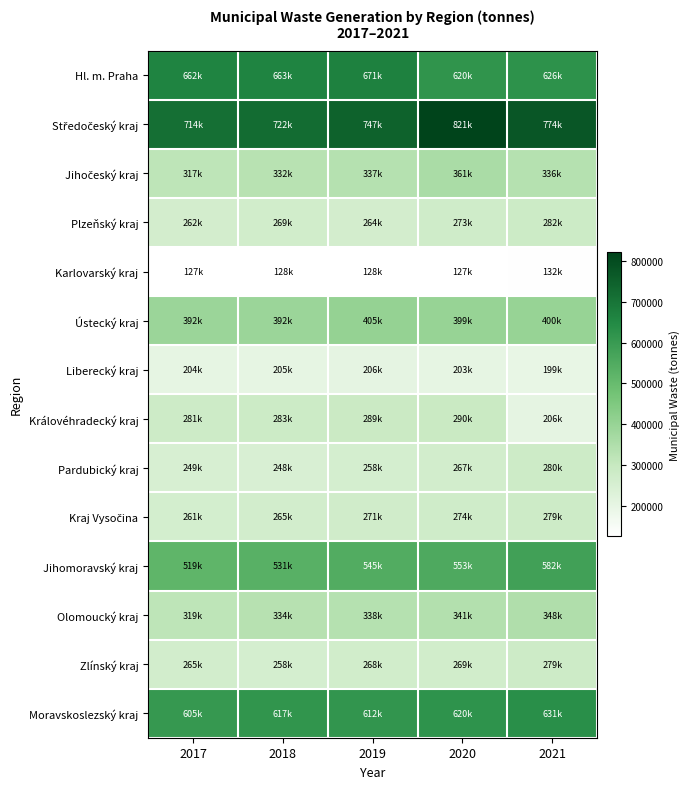

At how many categories does at least one series exceed 572214?

5